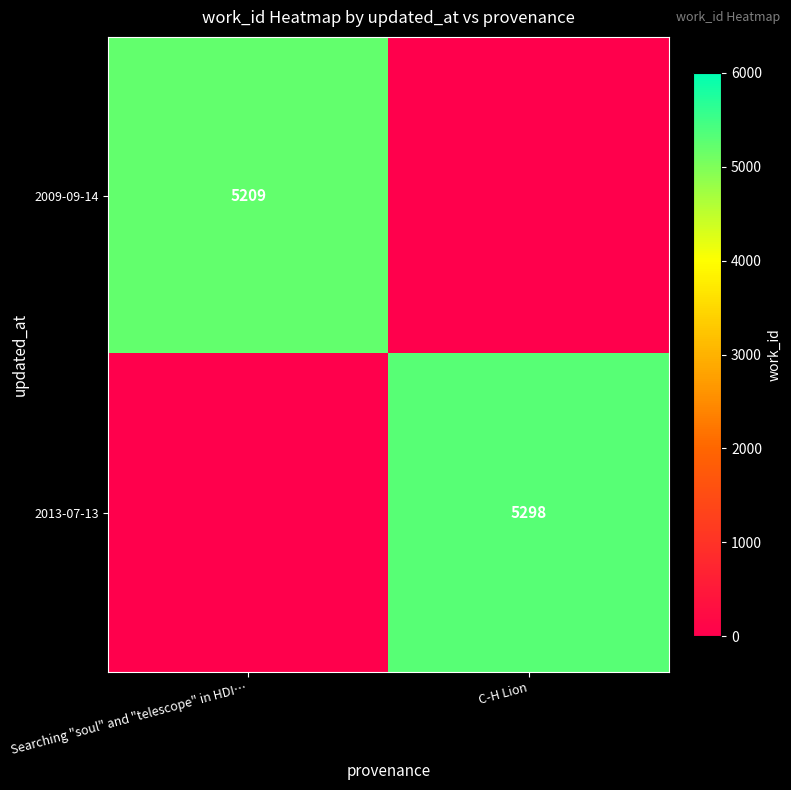

The 2013-07-13 series shows 5298 at C-H Lion. True or false?

True